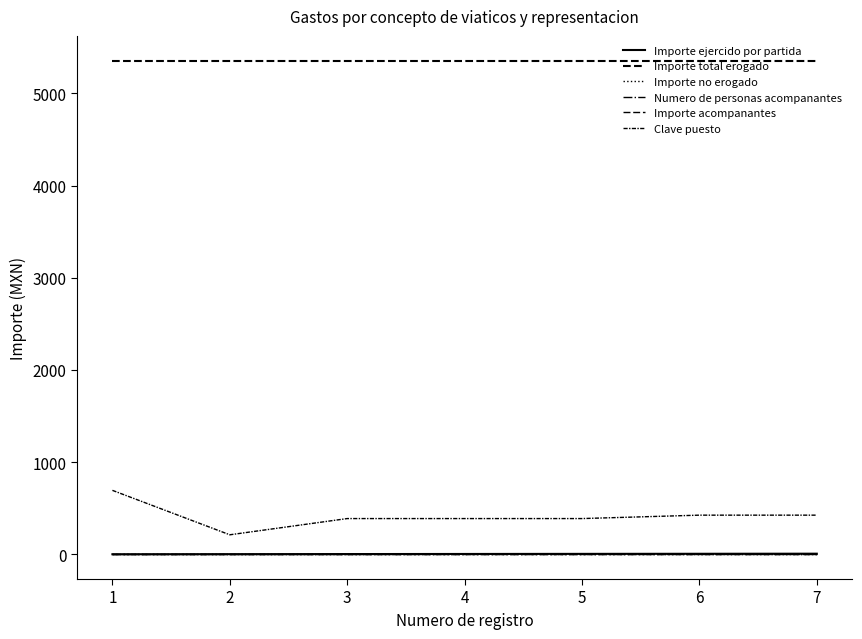

True or false: Clave puesto and Importe ejercido por partida cross at least once.

False